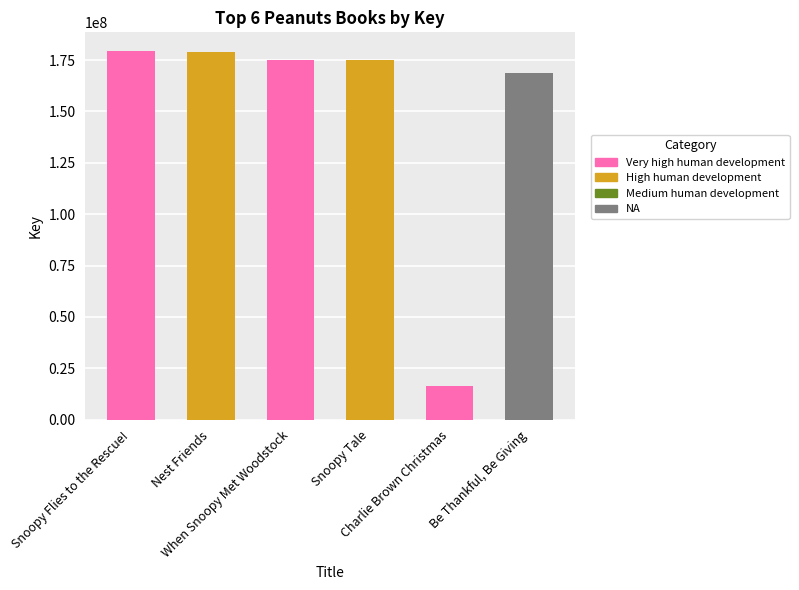

What is the label of the 1st bar from the left?

Snoopy Flies to the Rescue!